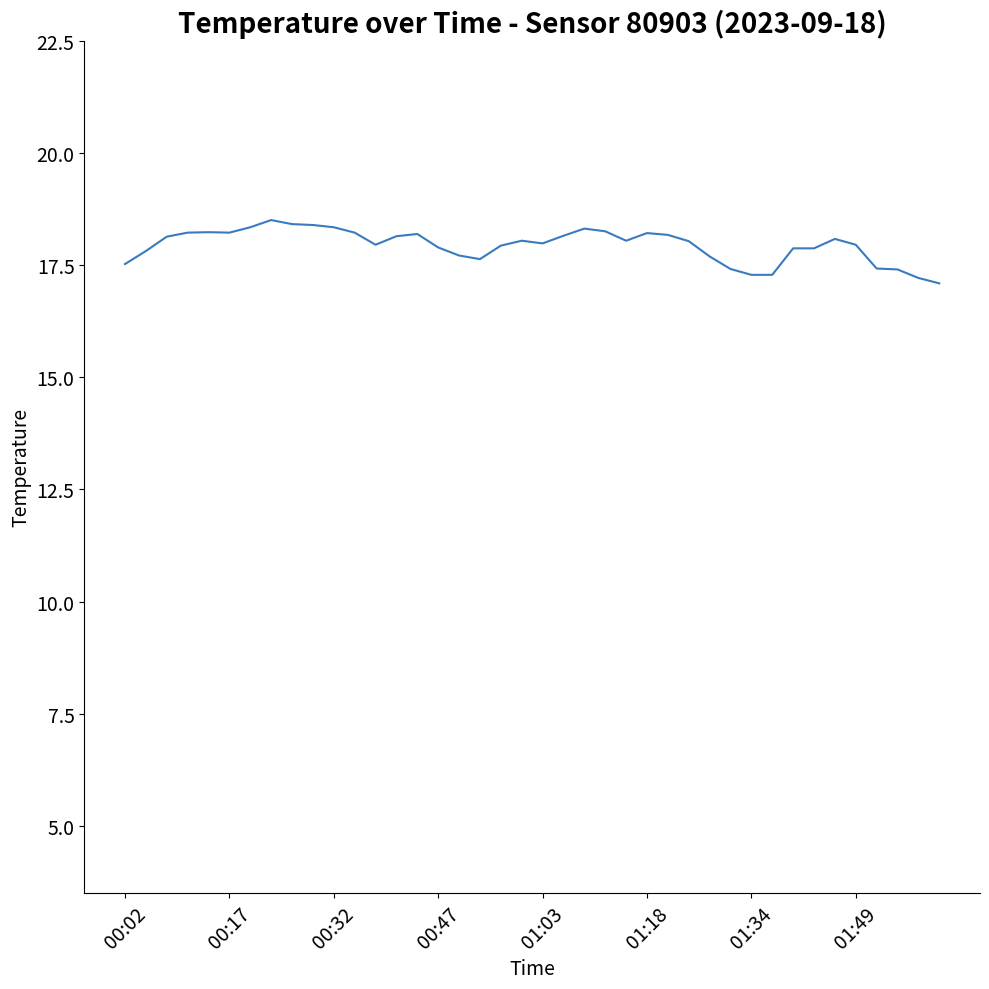

How many distinct data groups are displayed?

1